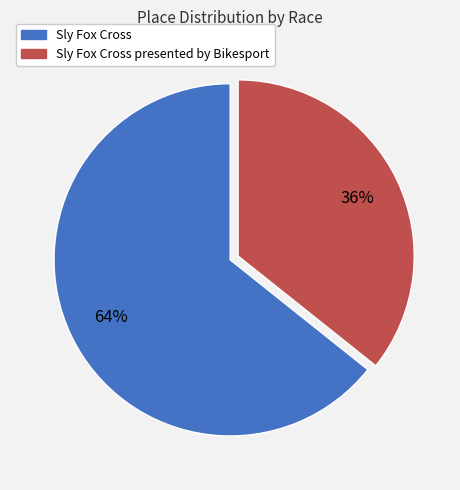

The Sly Fox Cross slice represents 73% of the pie. True or false?

False